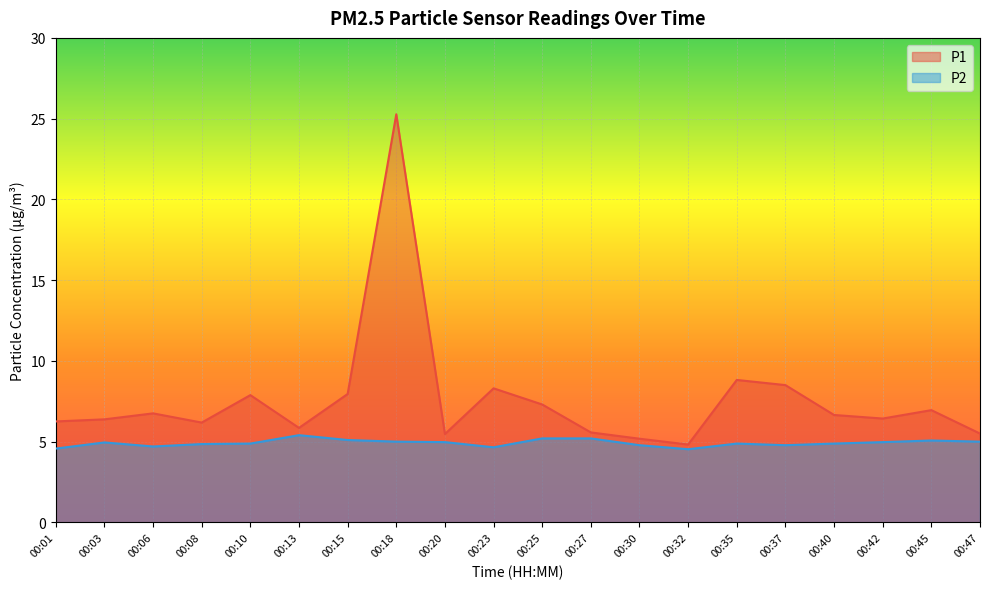

At which category is the sum across all series the highest?

00:18